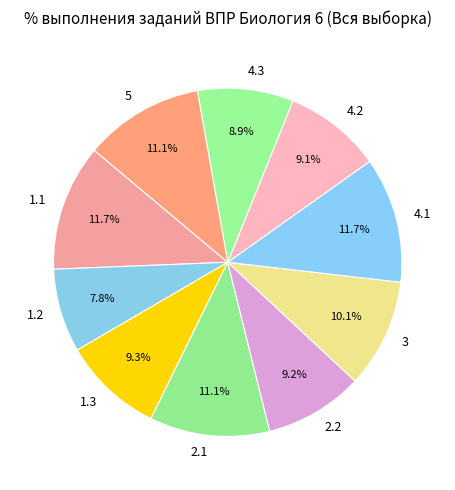

True or false: 4.3 accounts for 9% of the total.

True